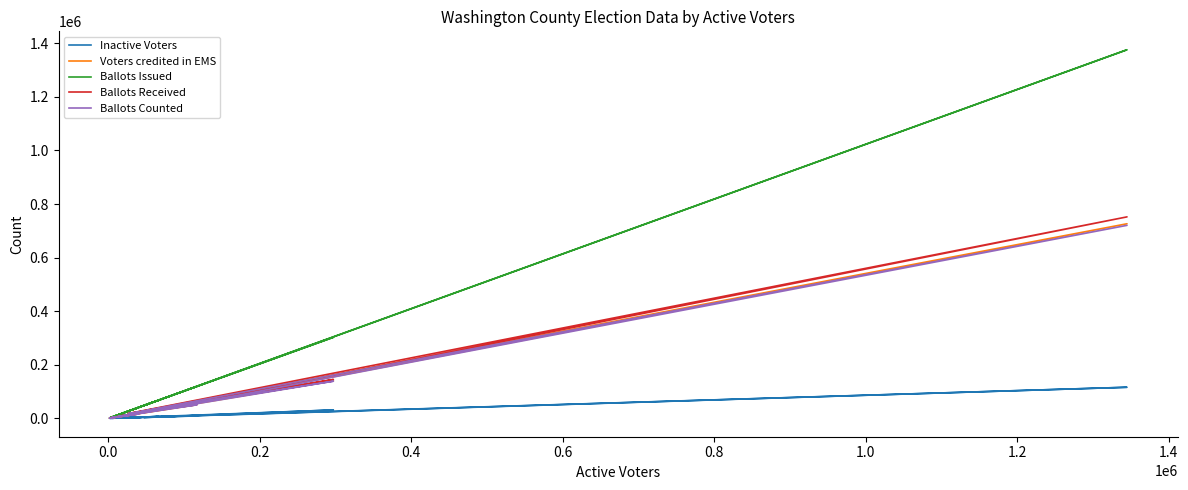

Which series has the largest total across all categories?

Ballots Issued